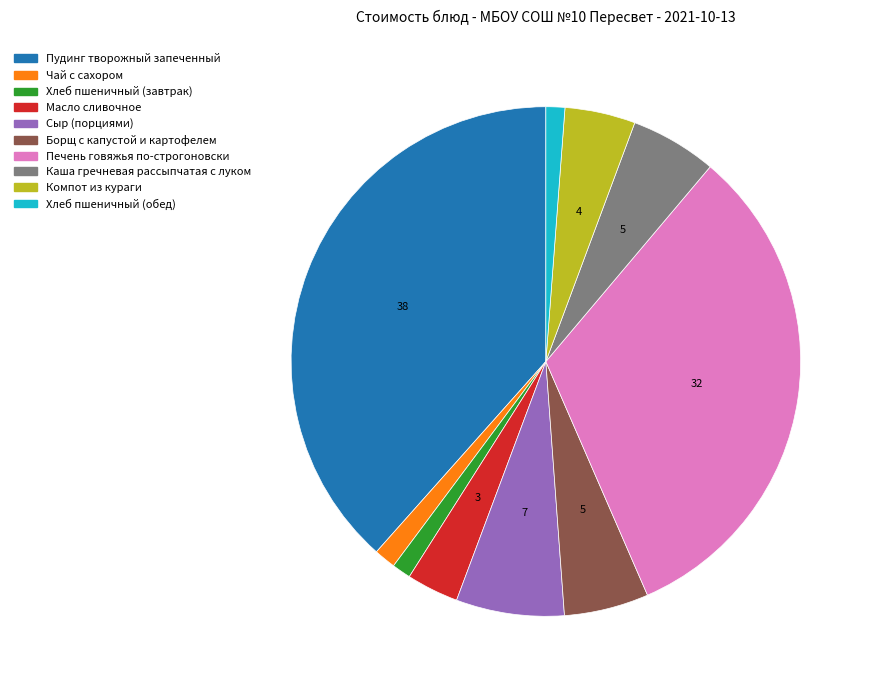

Which category has the biggest portion of the pie?

Пудинг творожный запеченный